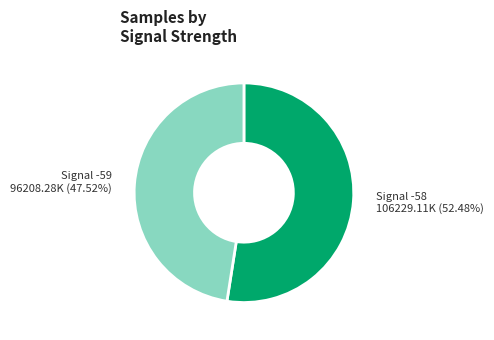

Is there any slice that represents more than half of the pie?

Yes